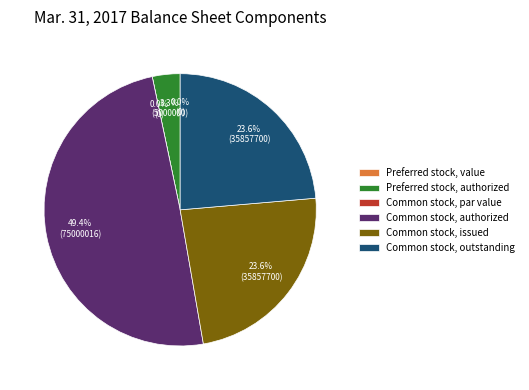

The Common stock, authorized slice represents 55% of the pie. True or false?

False